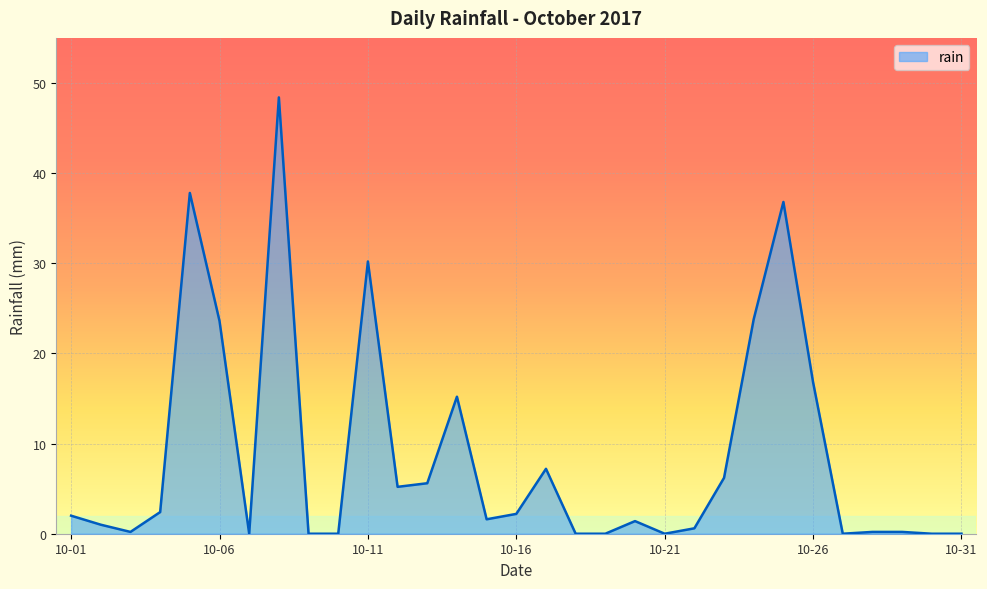

What is the difference between the maximum and minimum values?

48.4